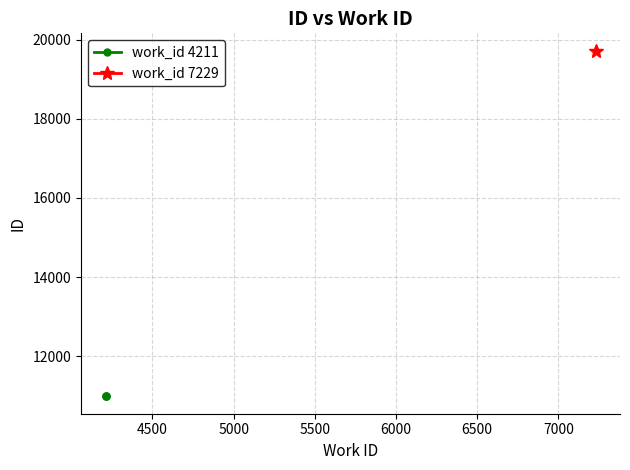

How many data points are less than 10985?

1